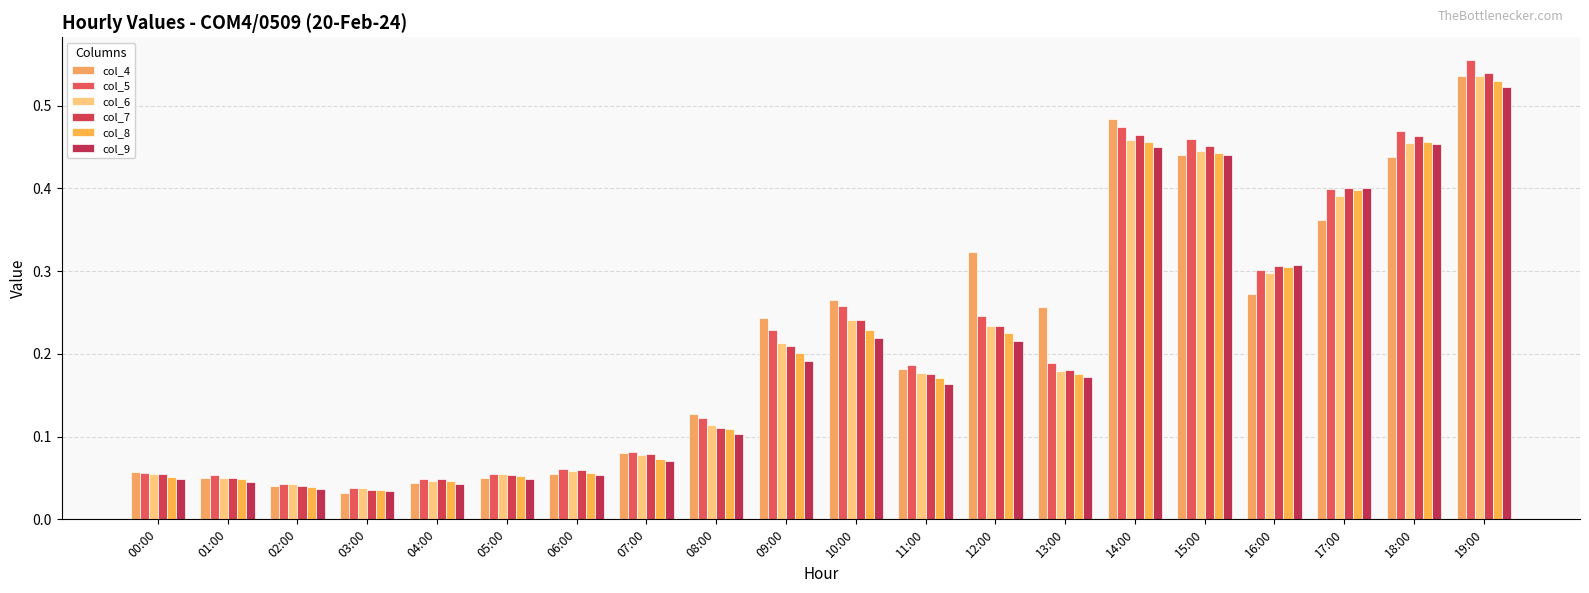

How many series are shown in this chart?

6